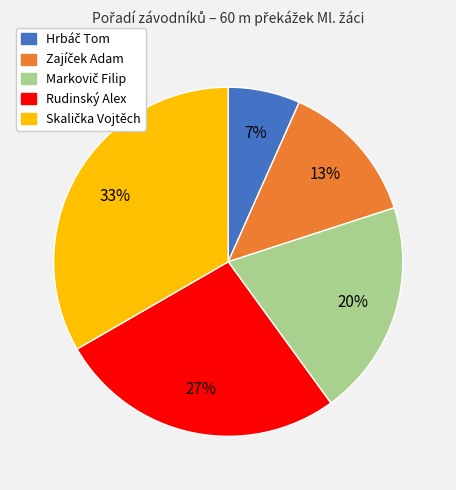

Is it true that Rudinský Alex is 27% of the pie?

True